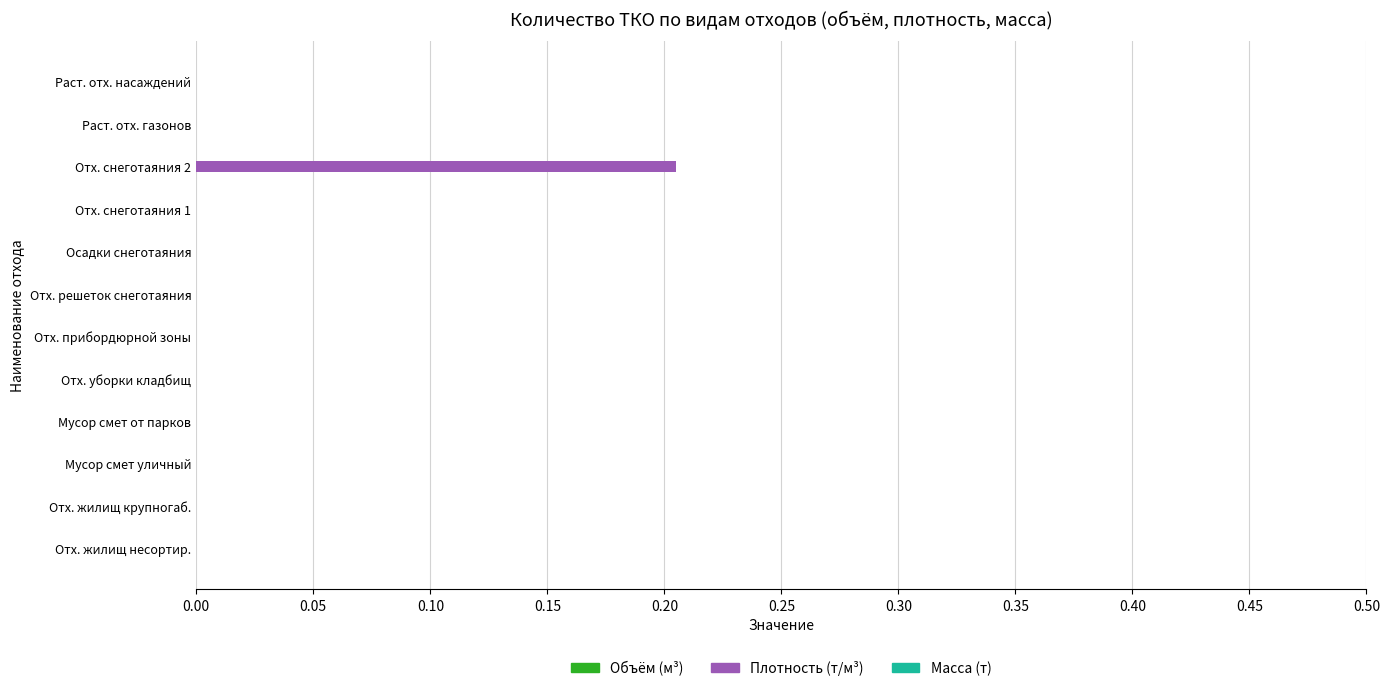

Count the number of categories in the chart.

12